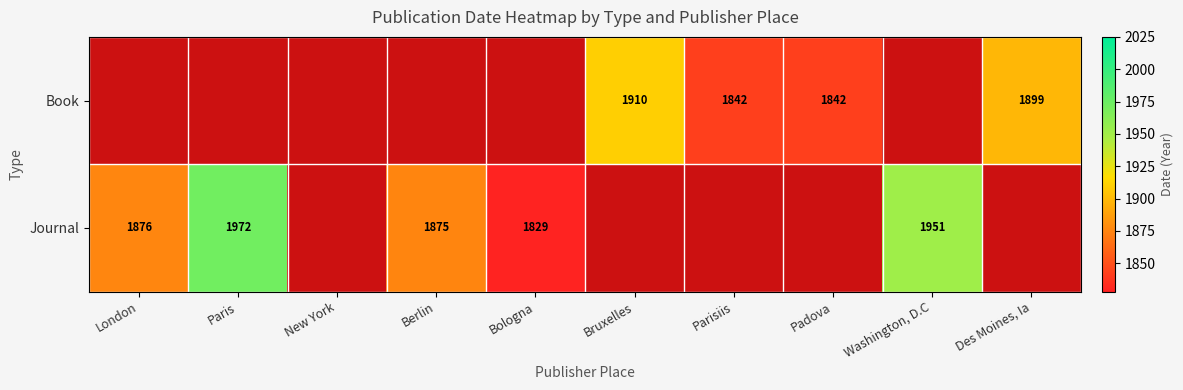

The value of Journal at Berlin is 1283. True or false?

False